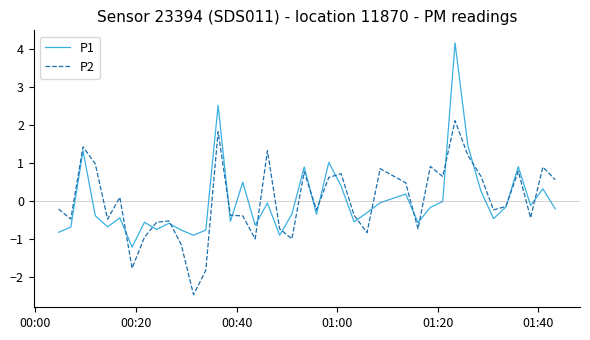

Which series has the largest range (max minus min)?

P1